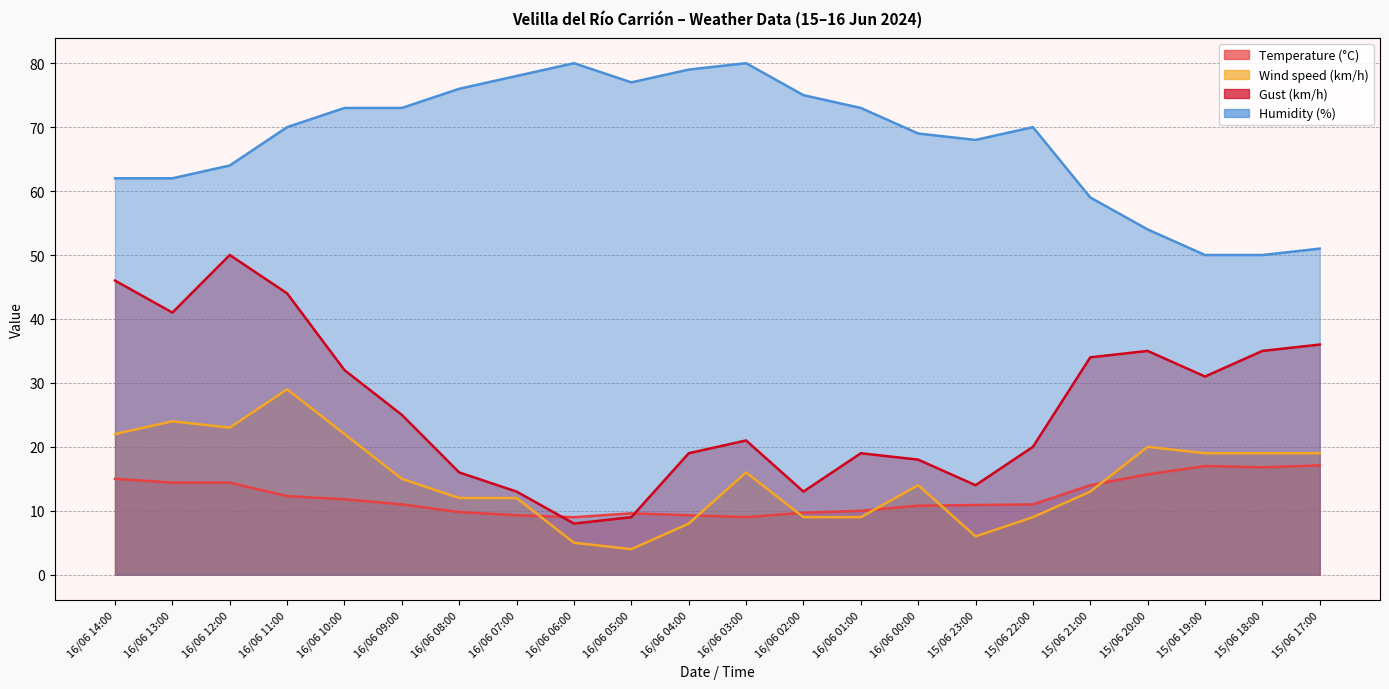

Reading left to right, transcribe all the data shown in this chart.

Temperature (°C): 15.0	14.4	14.4	12.3	11.8	11.0	9.8	9.3	9.0	9.6	9.3	9.0	9.7	10.0	10.8	10.9	11.0	14.0	15.7	17.0	16.8	17.1
Wind speed (km/h): 22.0	24.0	23.0	29.0	22.0	15.0	12.0	12.0	5.0	4.0	8.0	16.0	9.0	9.0	14.0	6.0	9.0	13.0	20.0	19.0	19.0	19.0
Gust (km/h): 46.0	41.0	50.0	44.0	32.0	25.0	16.0	13.0	8.0	9.0	19.0	21.0	13.0	19.0	18.0	14.0	20.0	34.0	35.0	31.0	35.0	36.0
Humidity (%): 62.0	62.0	64.0	70.0	73.0	73.0	76.0	78.0	80.0	77.0	79.0	80.0	75.0	73.0	69.0	68.0	70.0	59.0	54.0	50.0	50.0	51.0